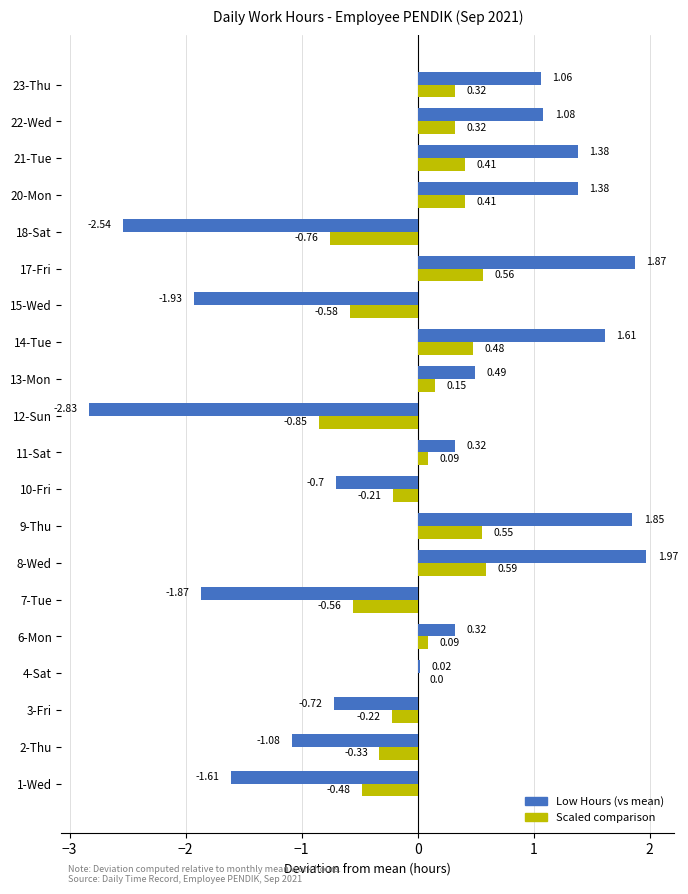

At which category is the sum across all series the highest?

8-Wed